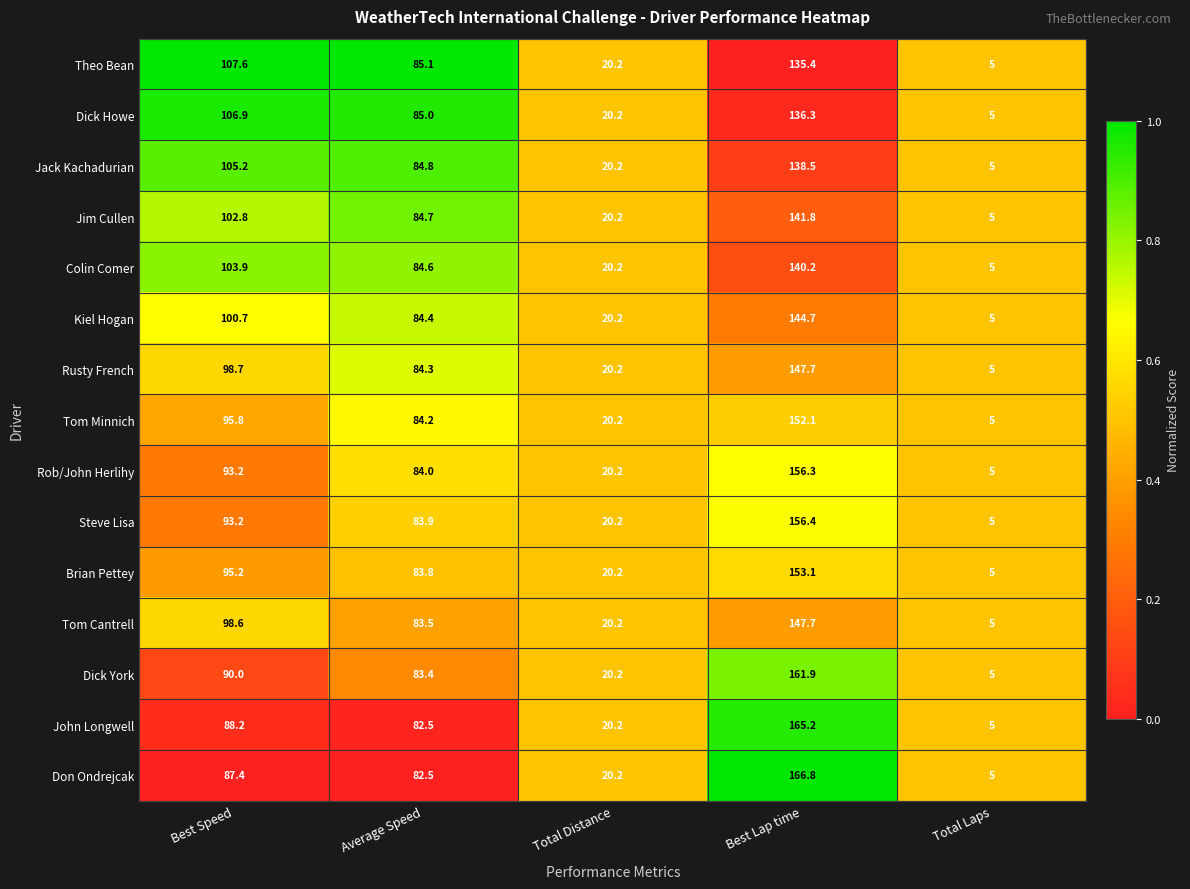

At which label does Steve Lisa first exceed 83?

Best Speed